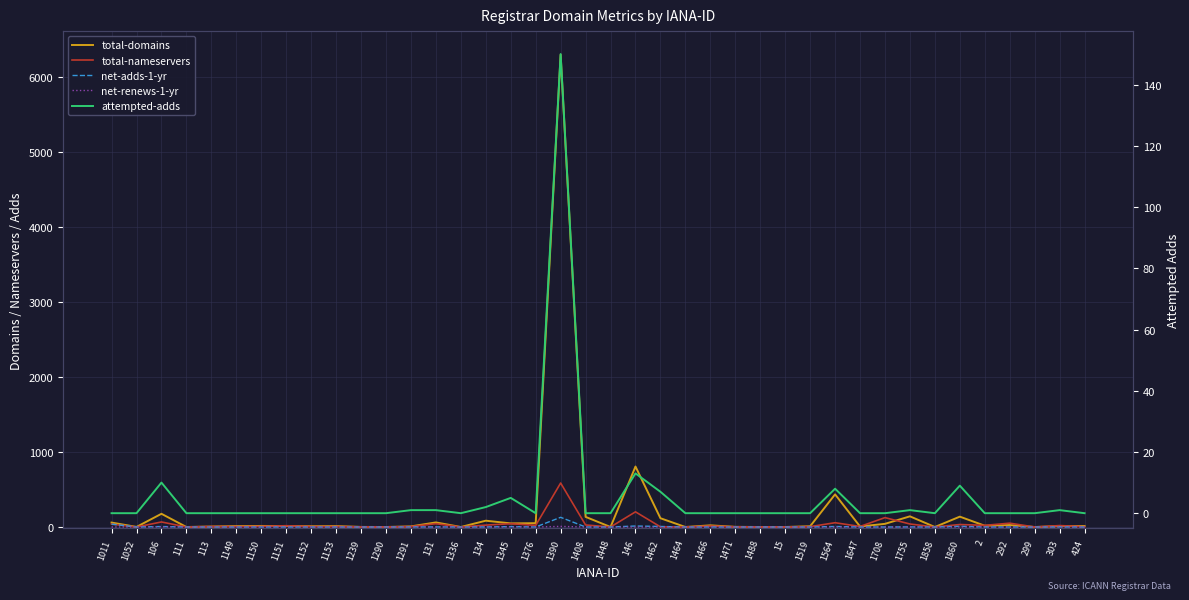

After their last crossing, which series has the higher values: total-nameservers or attempted-adds?

attempted-adds